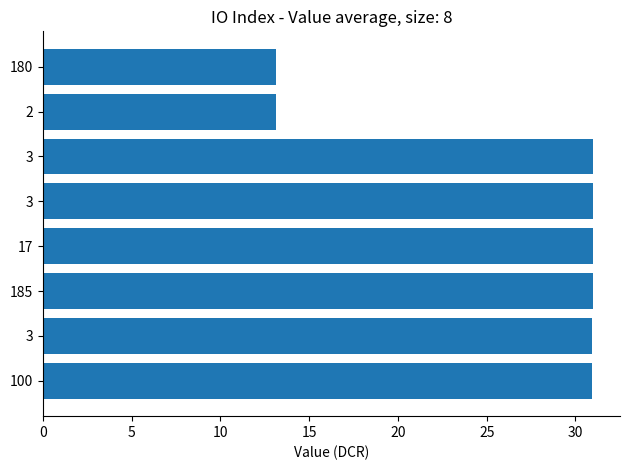

How many bars are there in total?

8